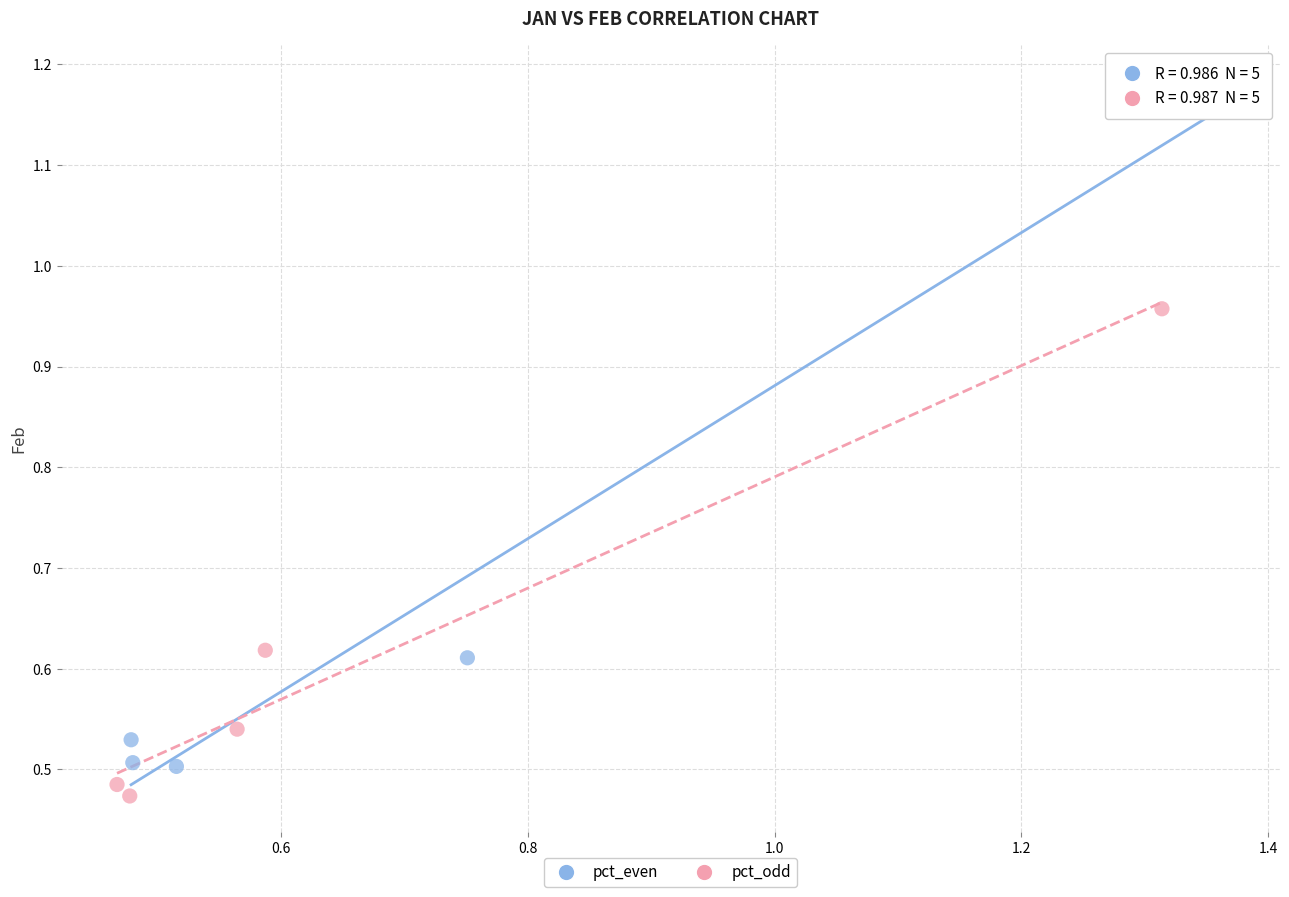

Which series contains the highest Y value?

pct_even